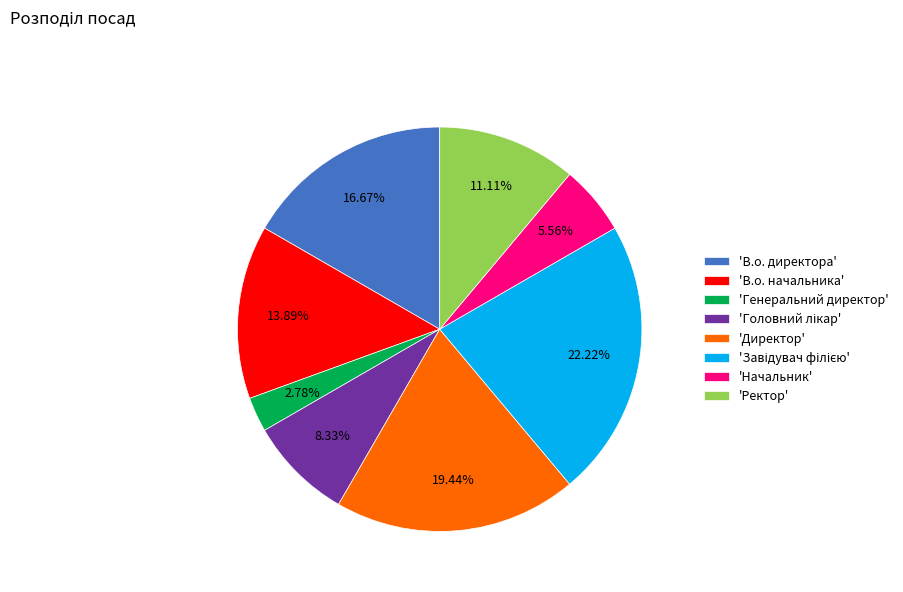

Which has a higher value, 'В.о. начальника' or 'В.о. директора'?

'В.о. директора'